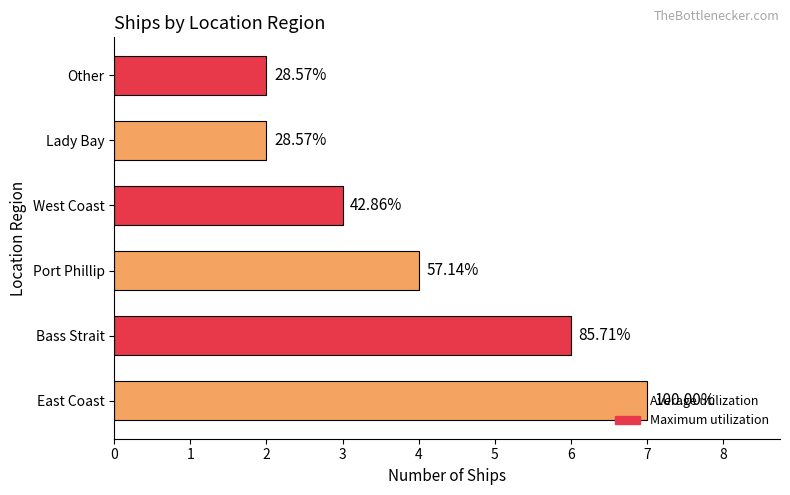

Are the bars grouped side by side (vs. stacked)?

No